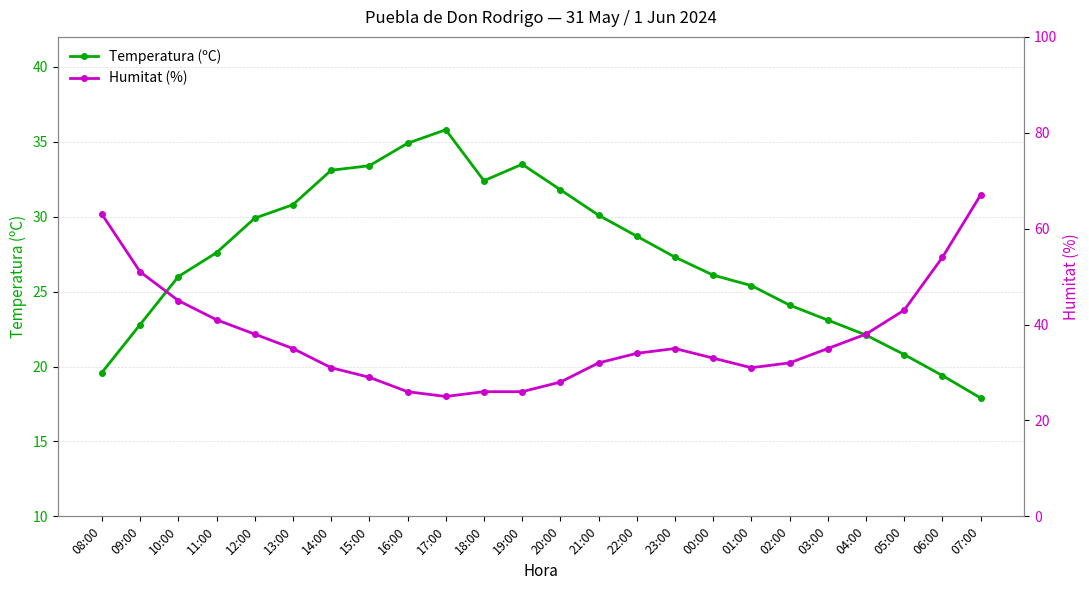

Reading right to left, what are all the values shown in this chart?

Temperatura (ºC): 17.9	19.4	20.8	22.1	23.1	24.1	25.4	26.1	27.3	28.7	30.1	31.8	33.5	32.4	35.8	34.9	33.4	33.1	30.8	29.9	27.6	26.0	22.8	19.6
Humitat (%): 67.0	54.0	43.0	38.0	35.0	32.0	31.0	33.0	35.0	34.0	32.0	28.0	26.0	26.0	25.0	26.0	29.0	31.0	35.0	38.0	41.0	45.0	51.0	63.0